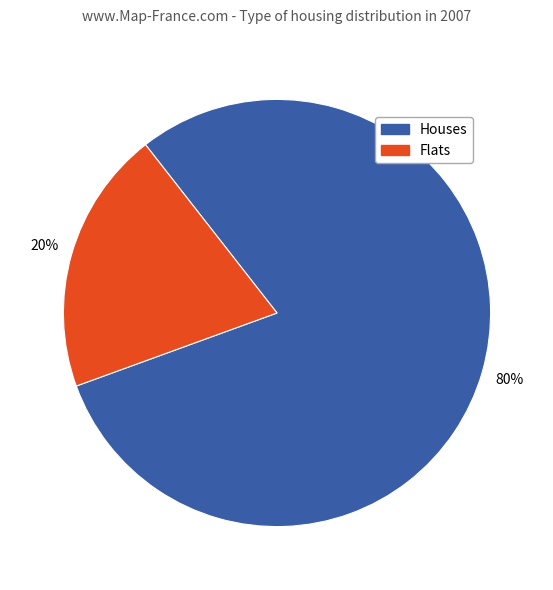

Does any single category account for the majority?

Yes